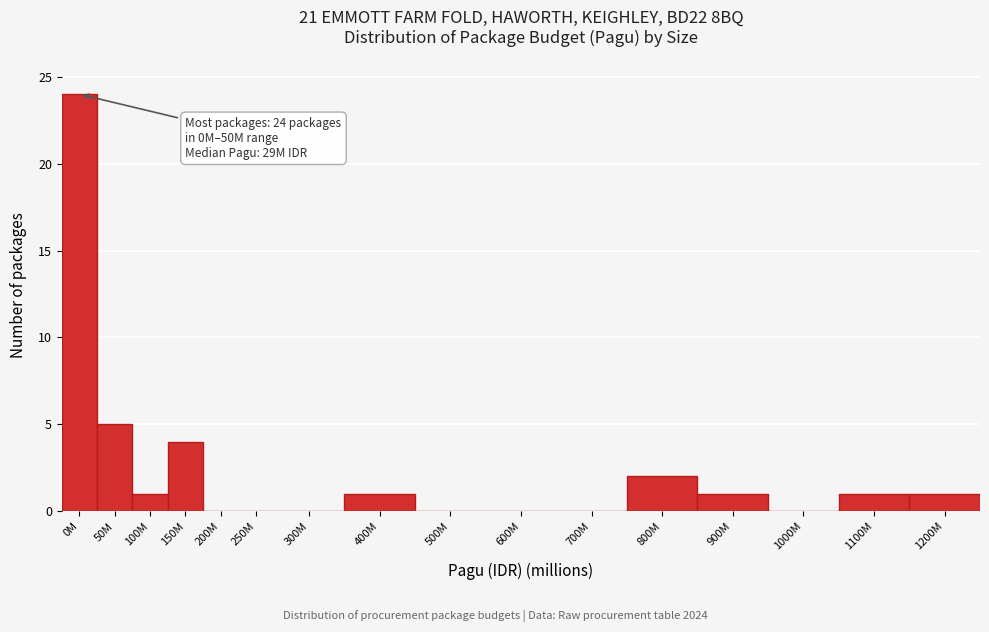

Reading left to right, list all the values displayed in this chart.

0M=24	50M=5	100M=1	150M=4	200M=0	250M=0	300M=0	400M=1	500M=0	600M=0	700M=0	800M=2	900M=1	1000M=0	1100M=1	1200M=1